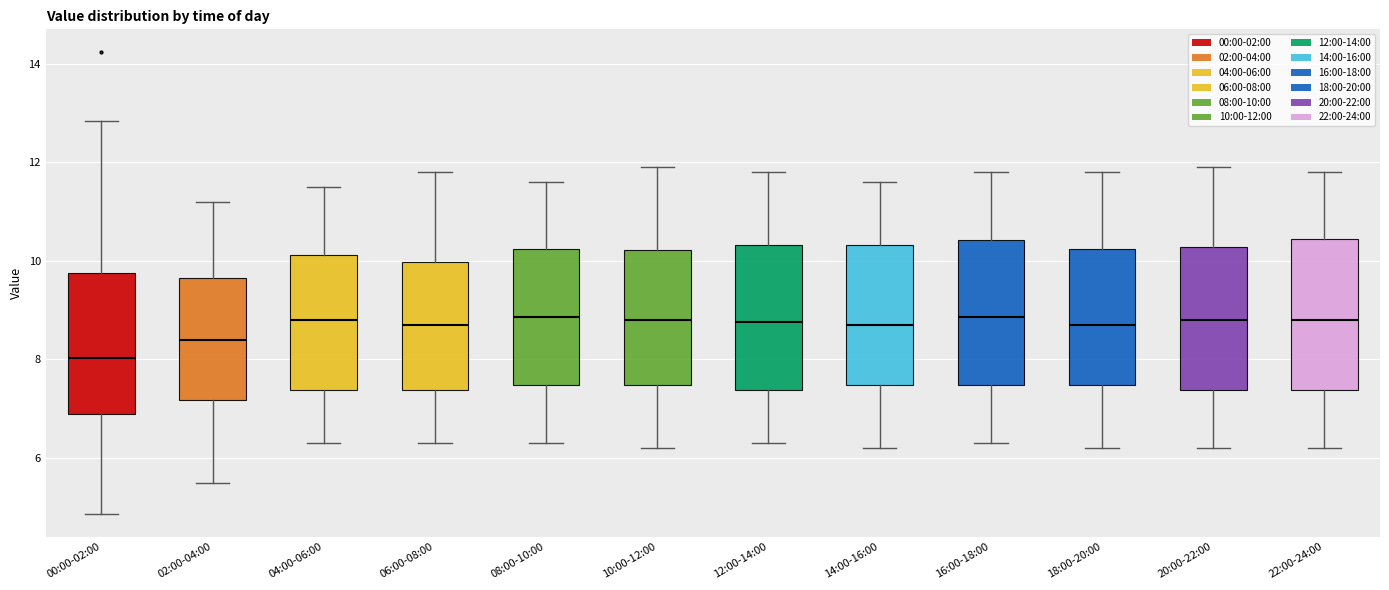

Which box's median line is the lowest?

00:00-02:00